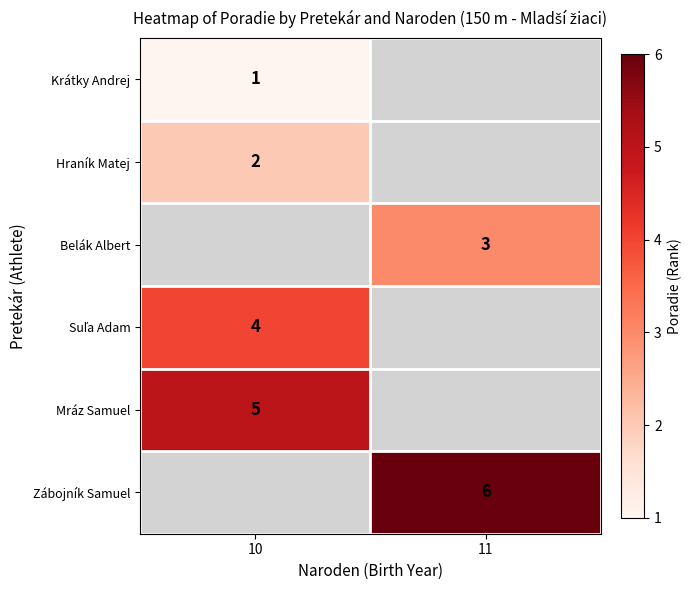

What is the smallest value displayed?

1.0